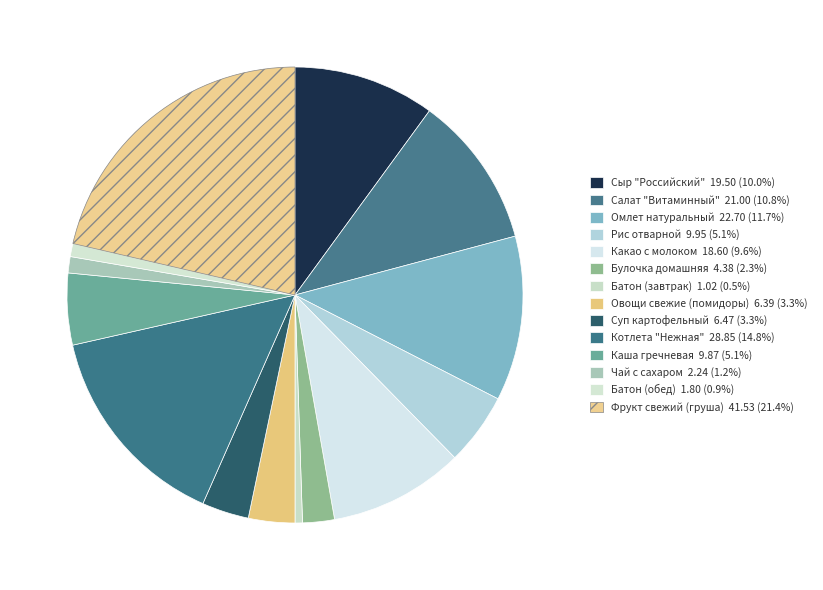

How many slices are in this pie chart?

14